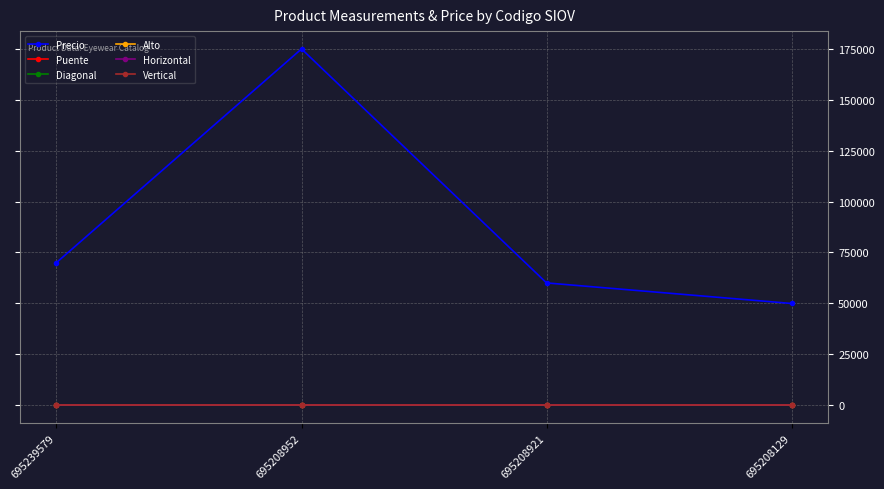

What is the difference between the maximum and minimum values in the Horizontal series?

12